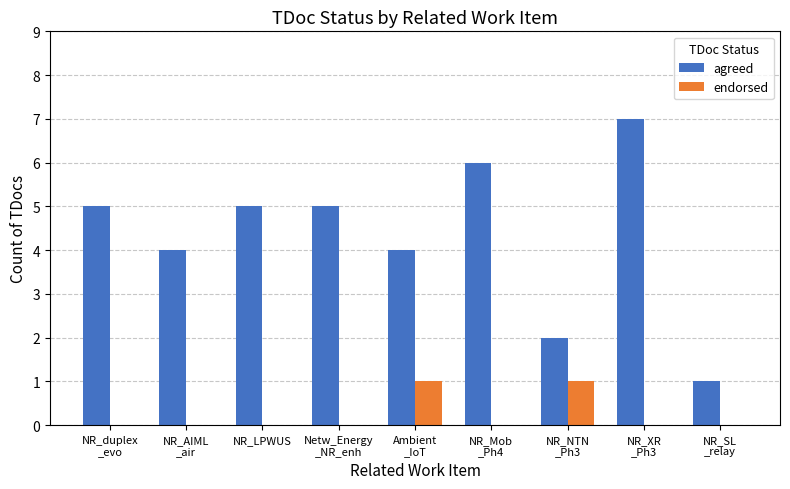

Does the chart contain stacked bars?

No